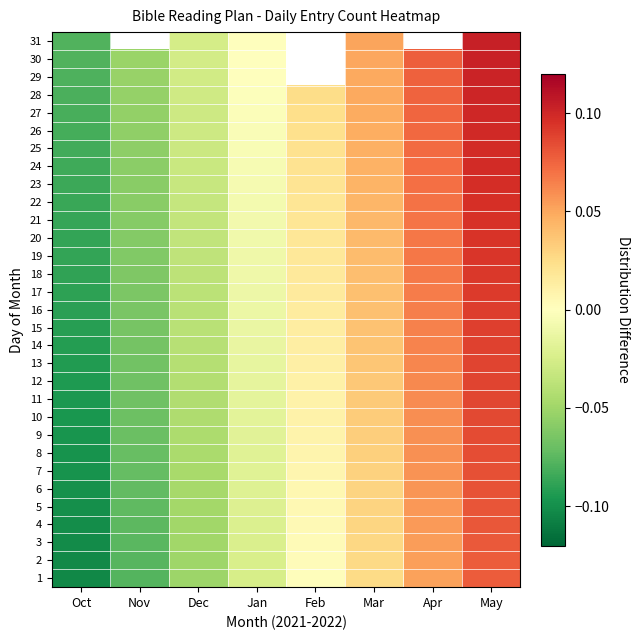

How many values in the 15 series are below 0?

4